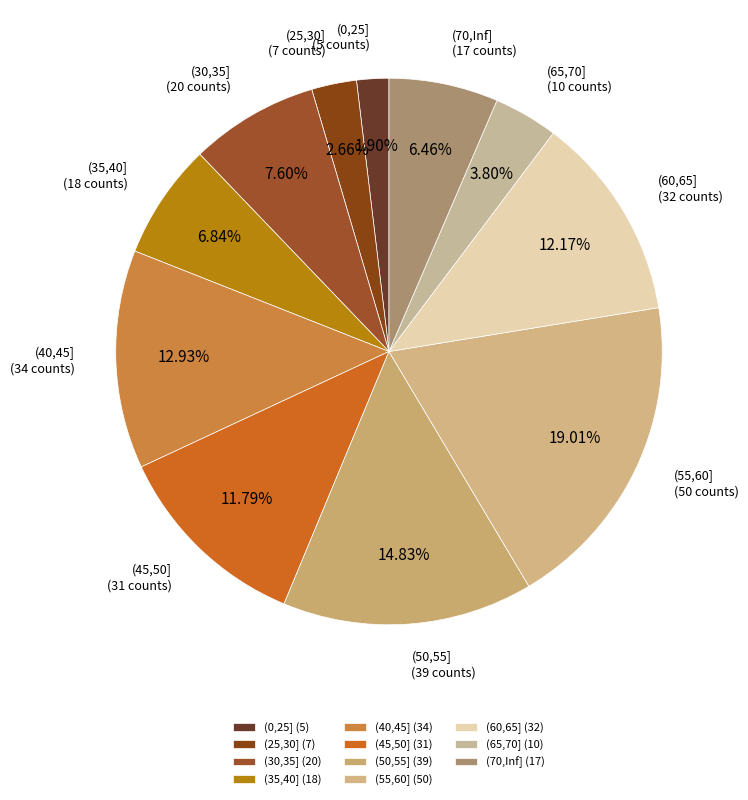

Is there a majority slice in this chart?

No